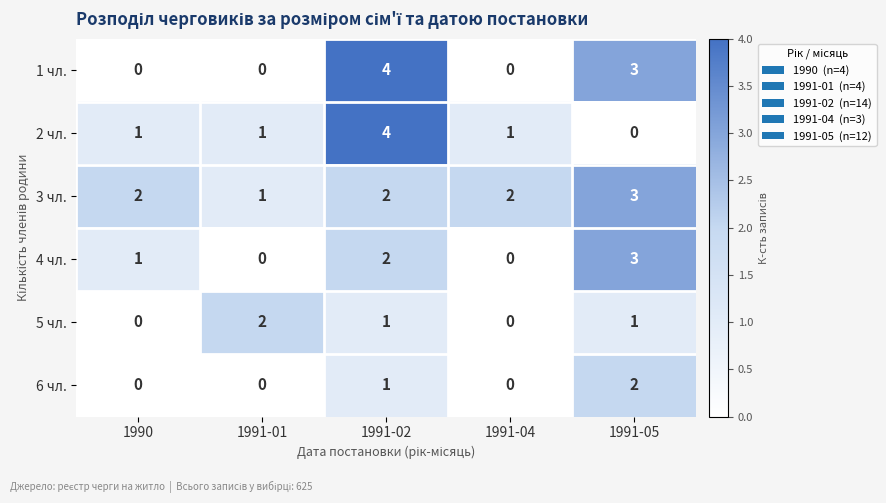

What is the maximum value shown in the chart?

4